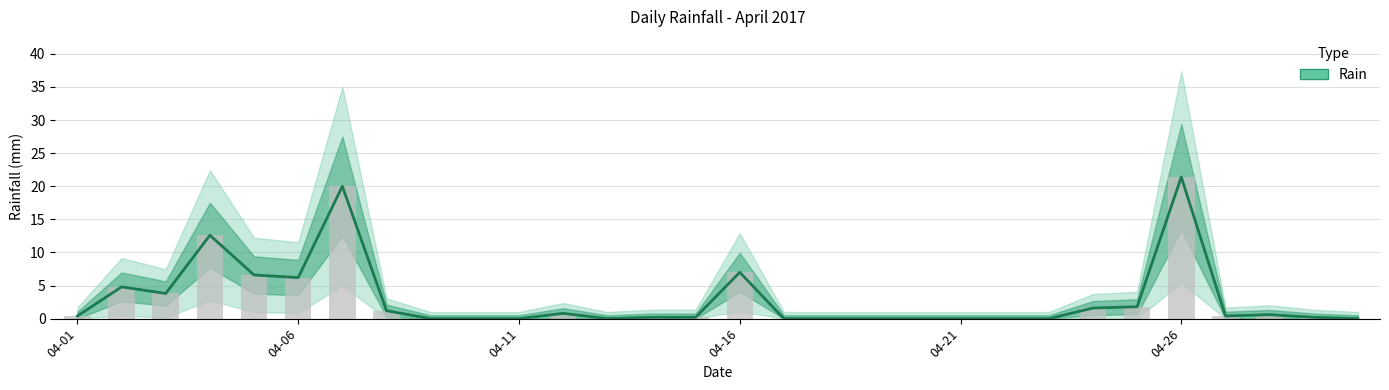

How many bars are there in total?

30